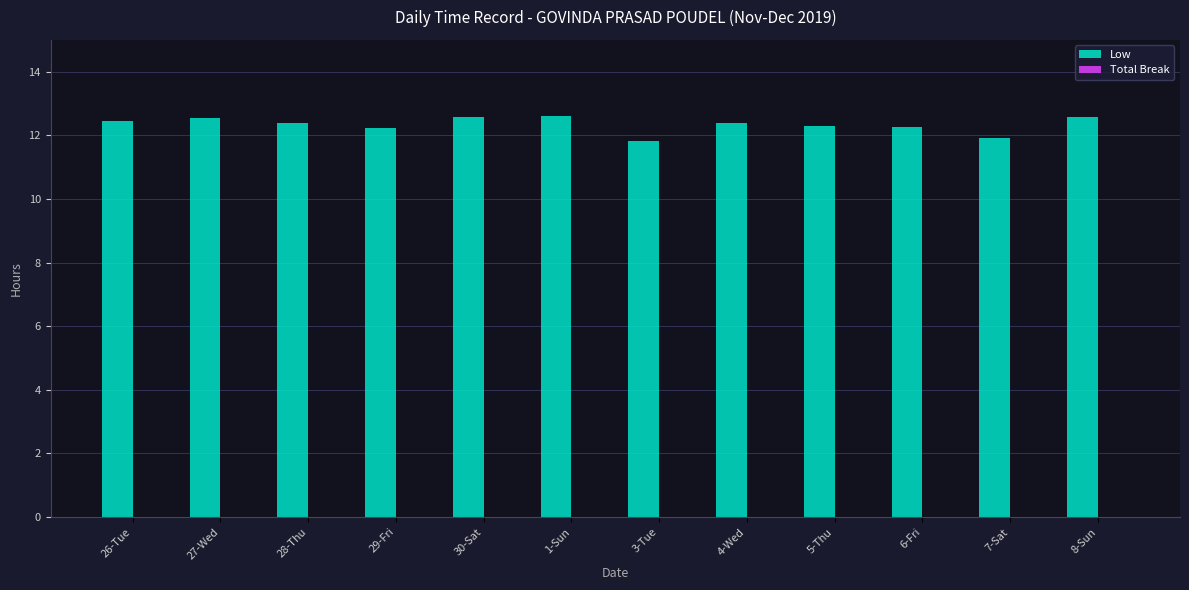

What is the greatest value displayed?

12.6